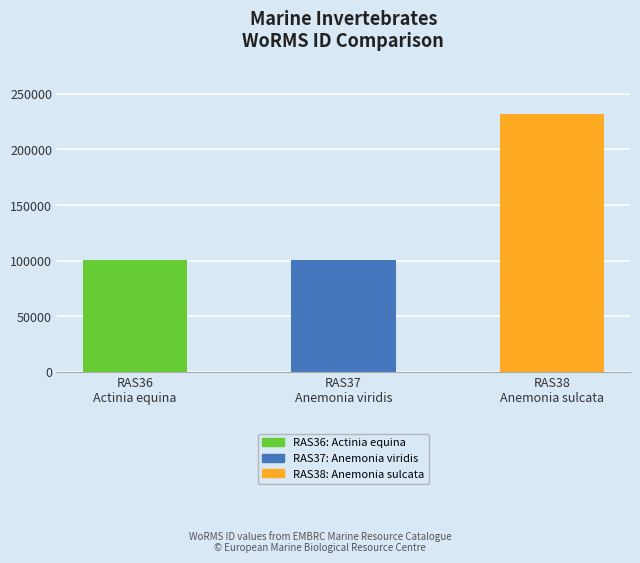

Count the number of data series in this chart.

1